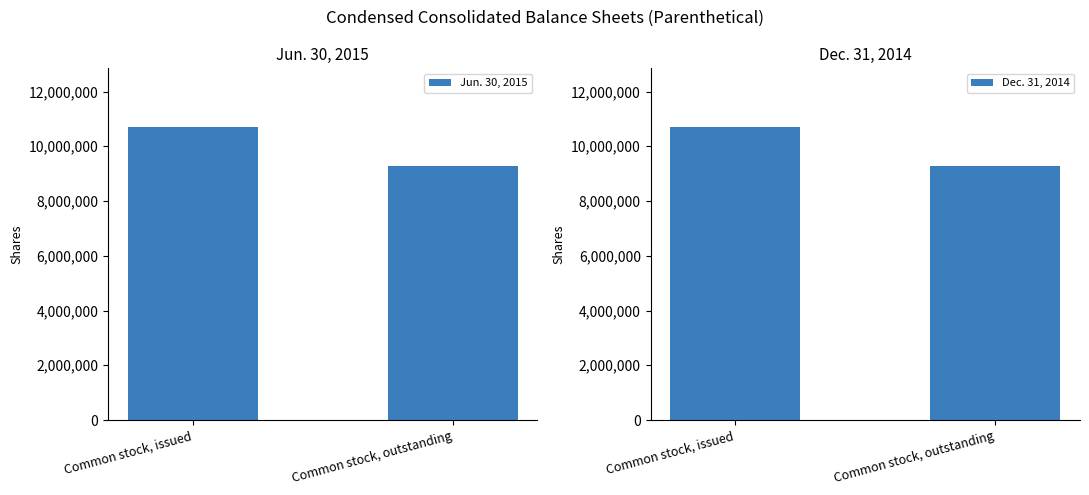

How many bars are there in each group?

2